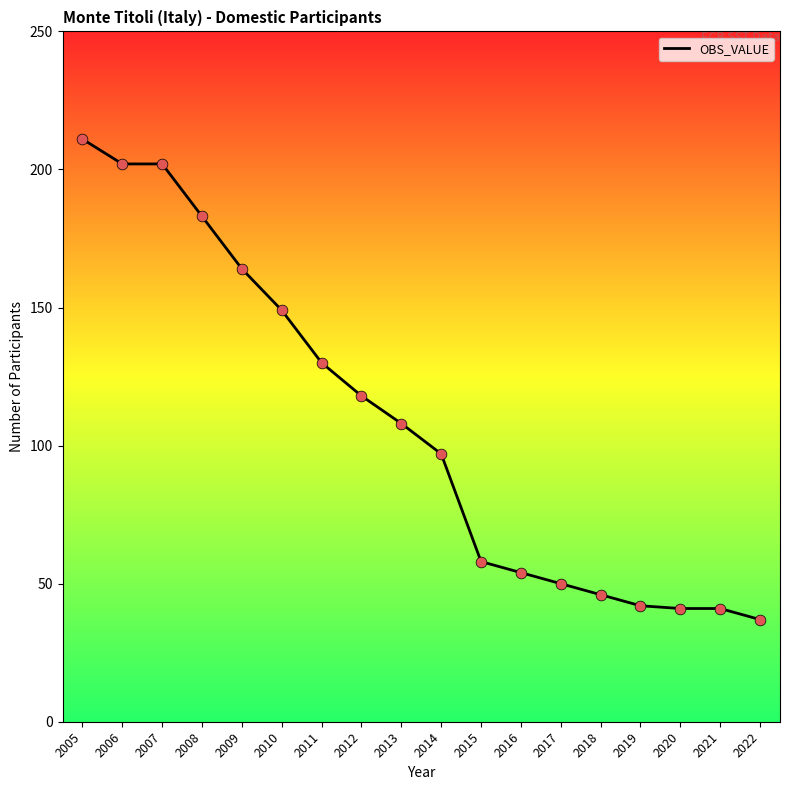

Between 2013 and 2017, which is larger?

2013